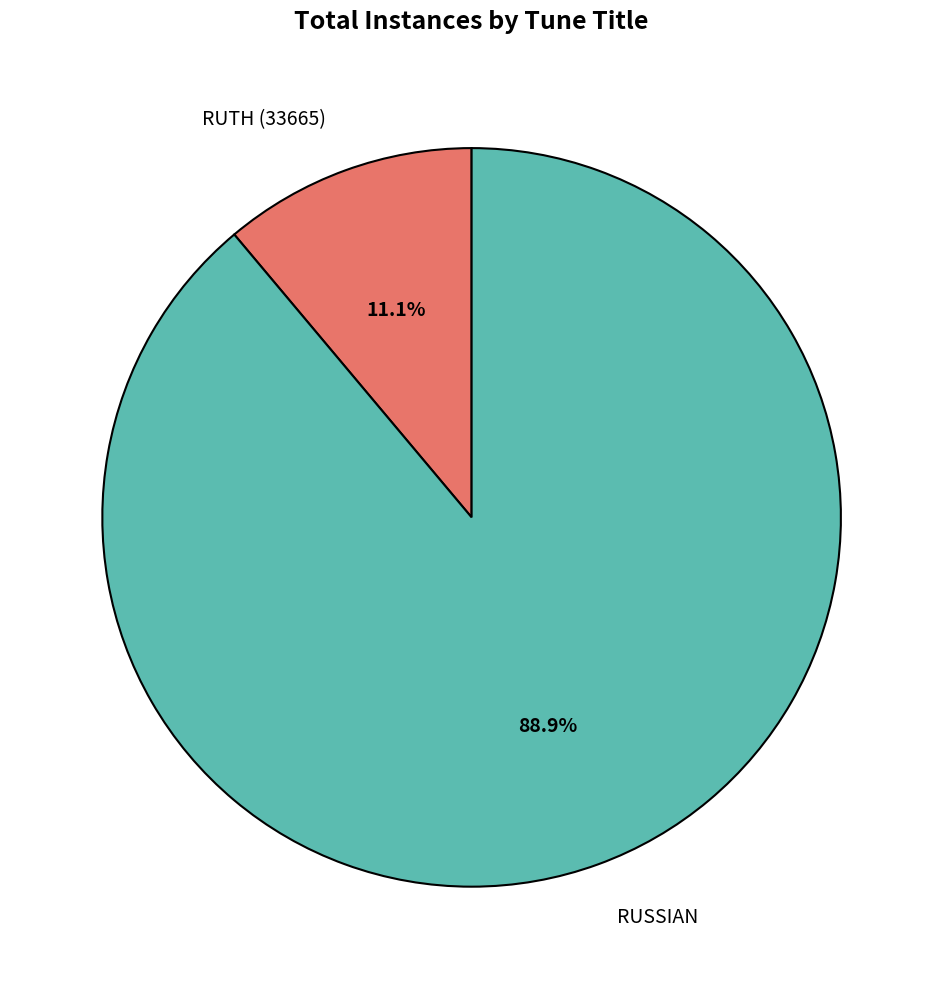

Rank the categories by value from highest to lowest.

RUSSIAN, RUTH (33665)